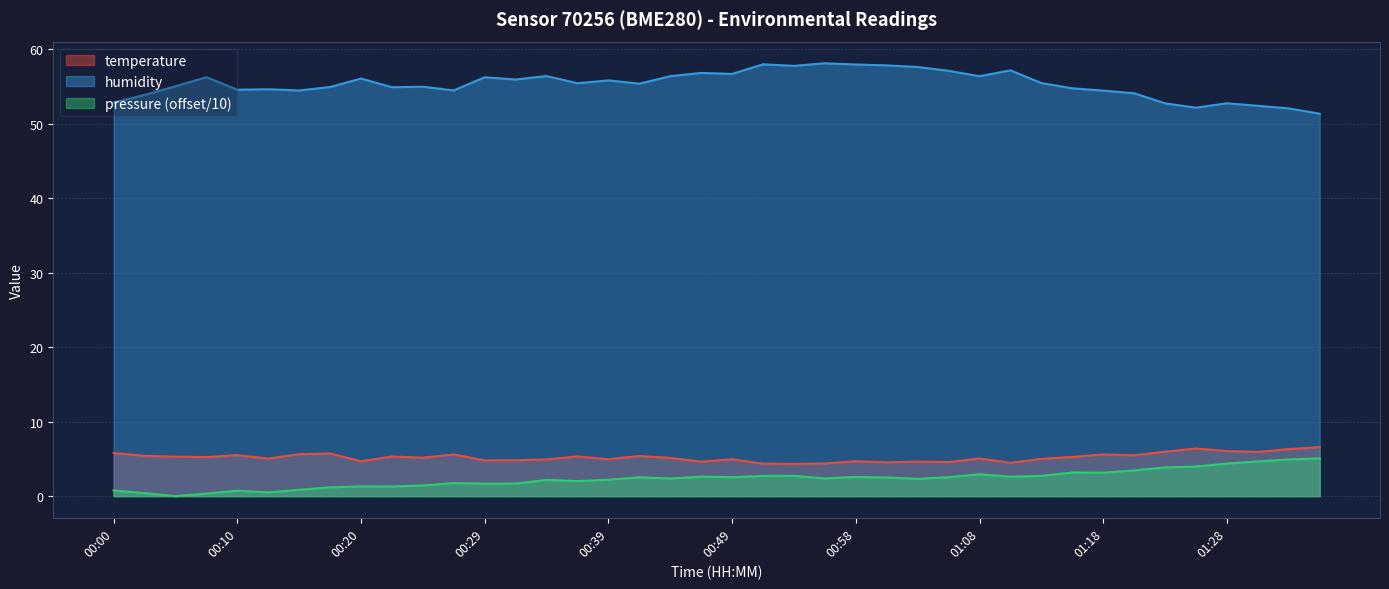

What is the difference between the maximum and minimum values in the temperature series?

2.2